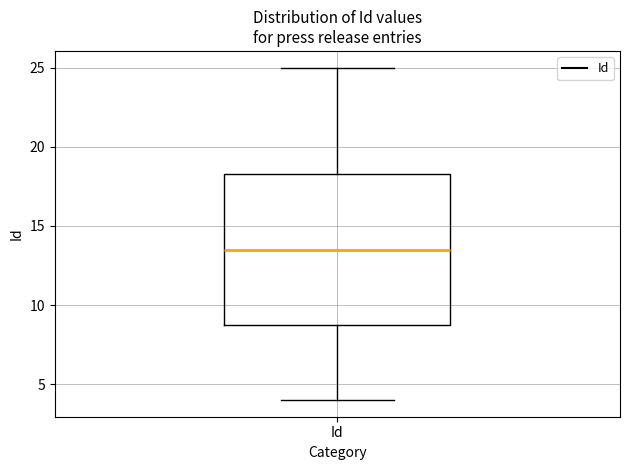

Read this box plot against the y-axis: the position of the median line, the range covered by the box, and the ends of both whiskers. The values are not printed on the chart, so give them approximately, as read against the axis.

median 13.5, box 9.0 to 18.5, whiskers 4.0 to 25.0